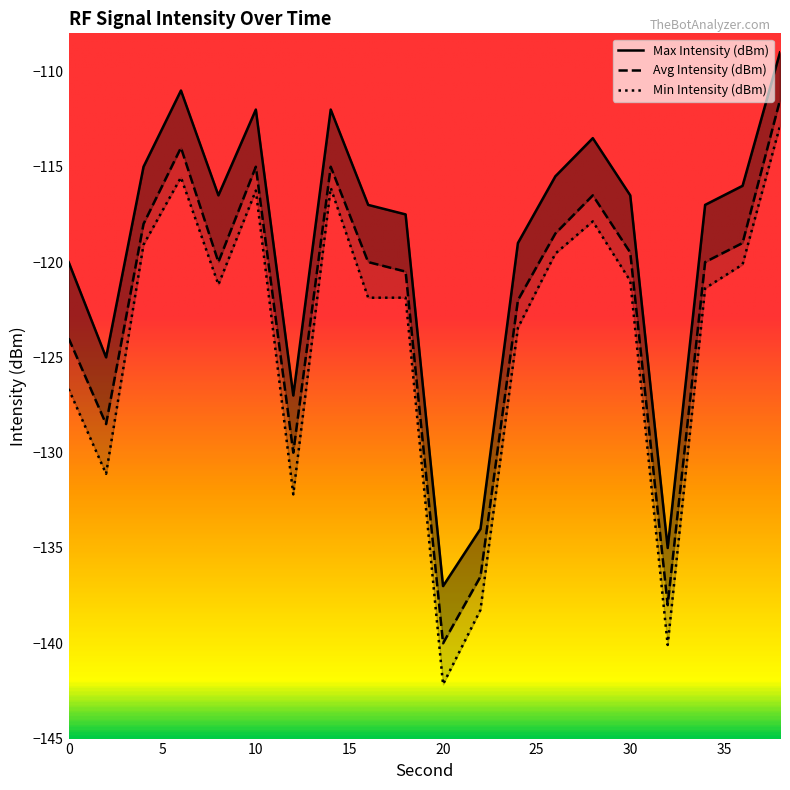

What is the difference between the second highest and second lowest values in the Max Intensity (dBm) series?

24.0